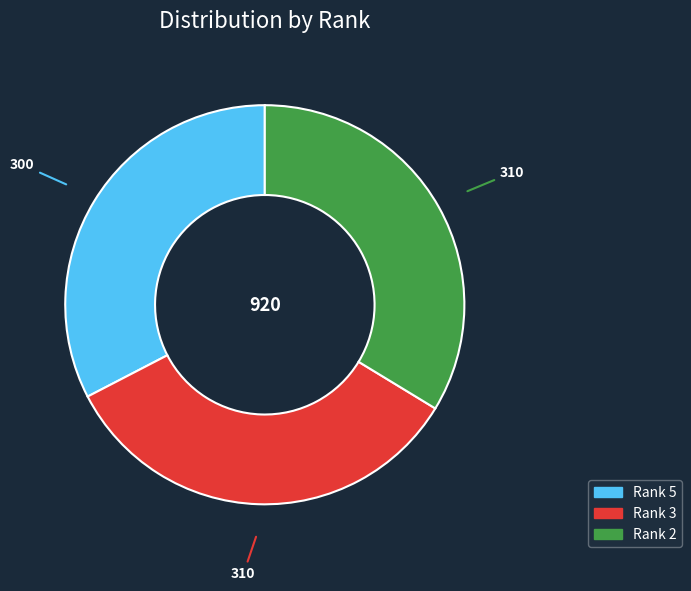

Does any single category account for the majority?

No